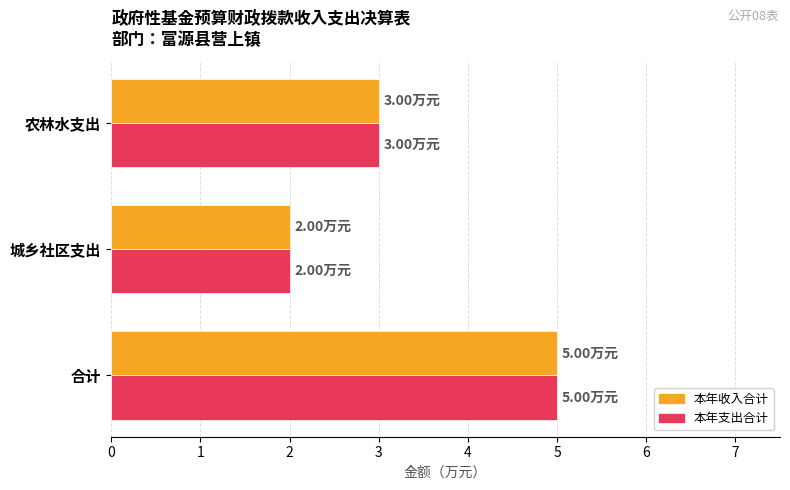

Which category has the lowest value in the 本年支出合计 series?

城乡社区支出